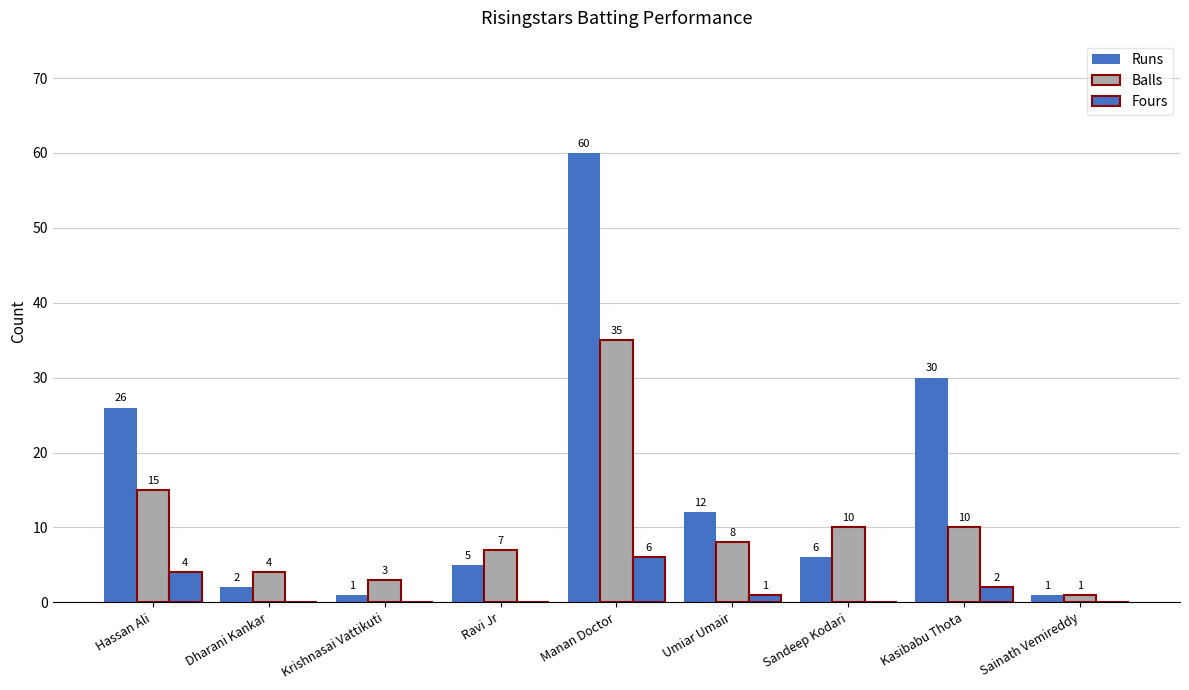

How many groups of bars are there?

9